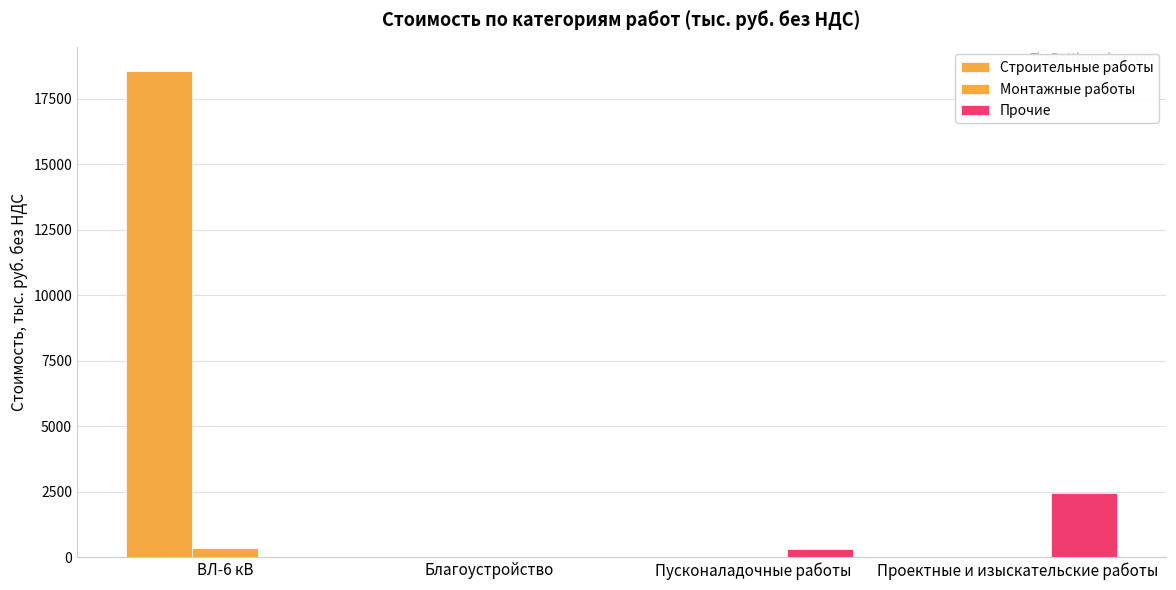

Between Благоустройство and Проектные и изыскательские работы, which series saw the biggest shift?

Прочие